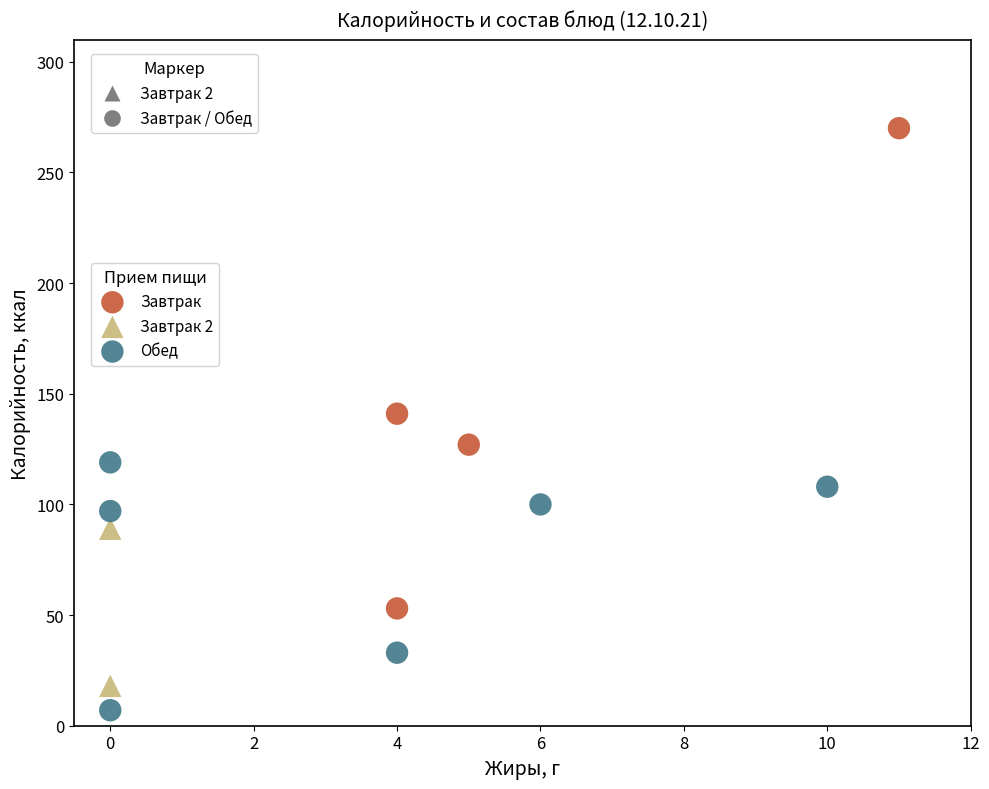

Which series contains the highest Y value?

Завтрак